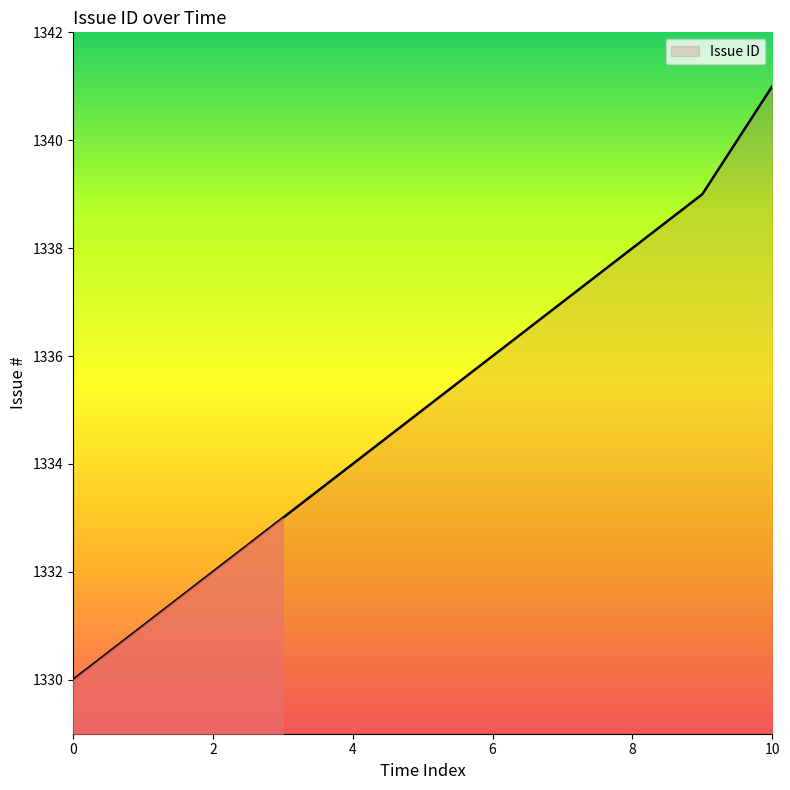

What is the smallest value displayed?

1330